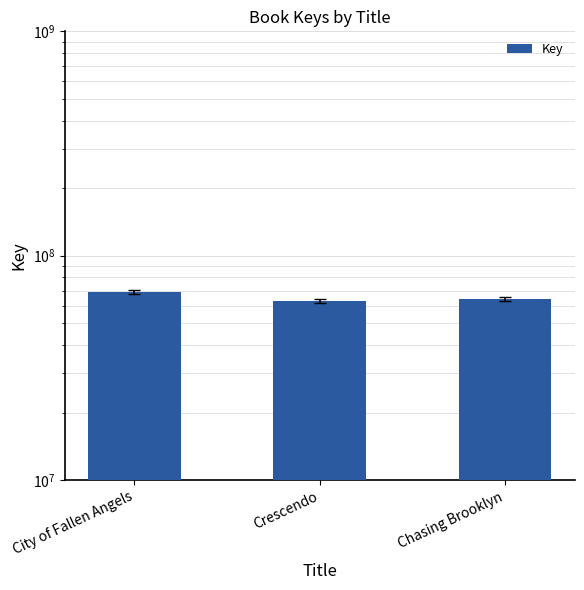

Reading left to right, transcribe all the data shown in this chart.

City of Fallen Angels=68834930	Crescendo=62752903	Chasing Brooklyn=64243220